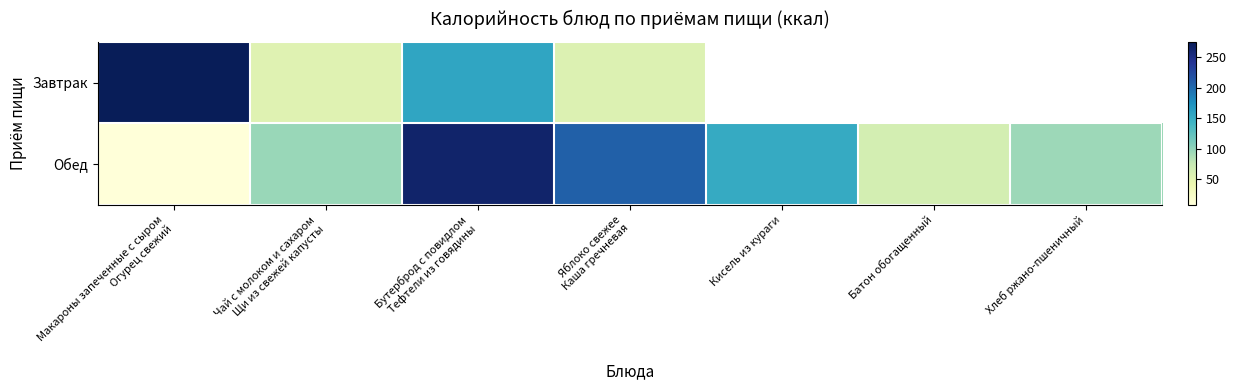

What is the maximum value shown in the chart?

274.6